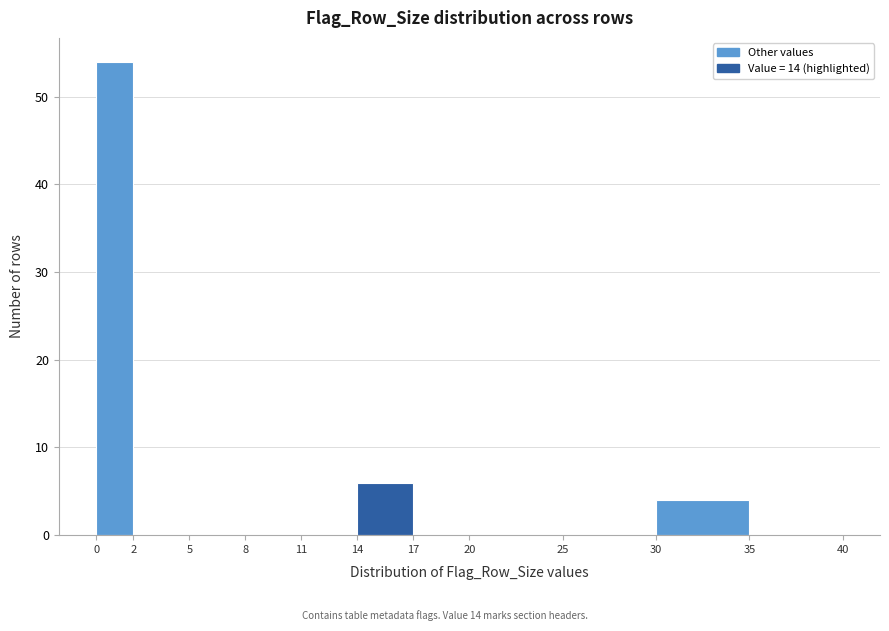

Which range on the x-axis has the tallest bar?

0 to 2